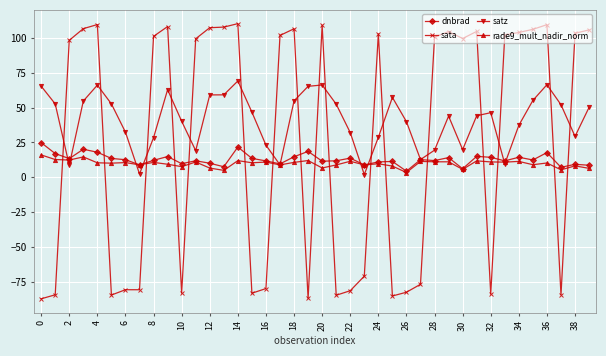

What is the value of the sata point at the 30th from the left?

104.6